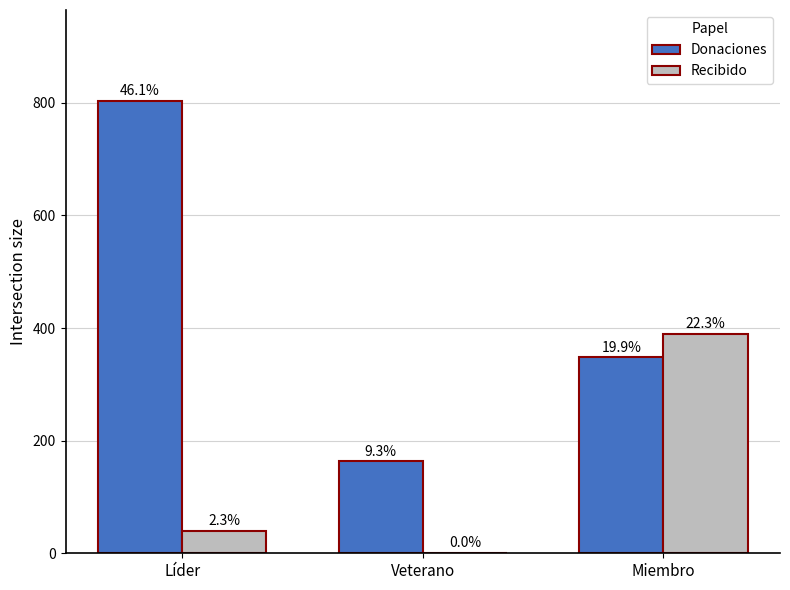

Which series has the largest range (max minus min)?

Donaciones